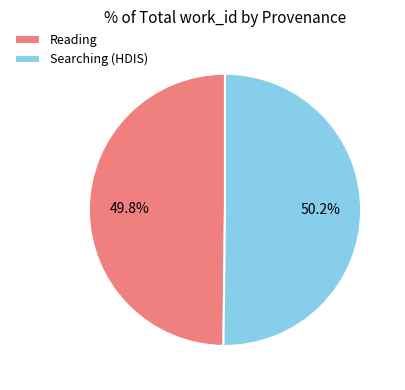

Combined, do Reading and Searching (HDIS) account for over 50%?

Yes